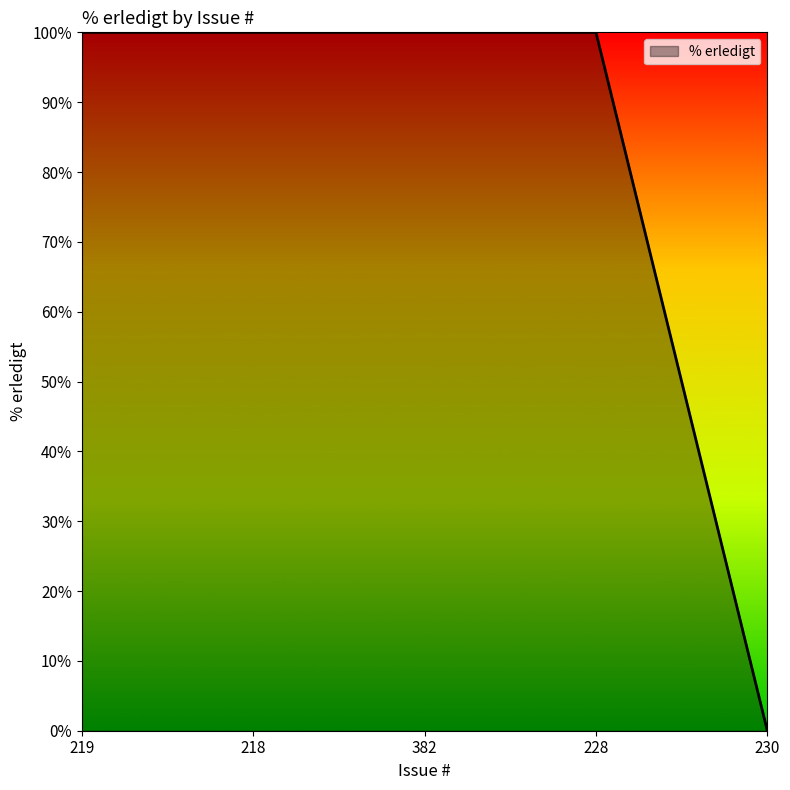

What is the change in value from 228 to 230?

-100